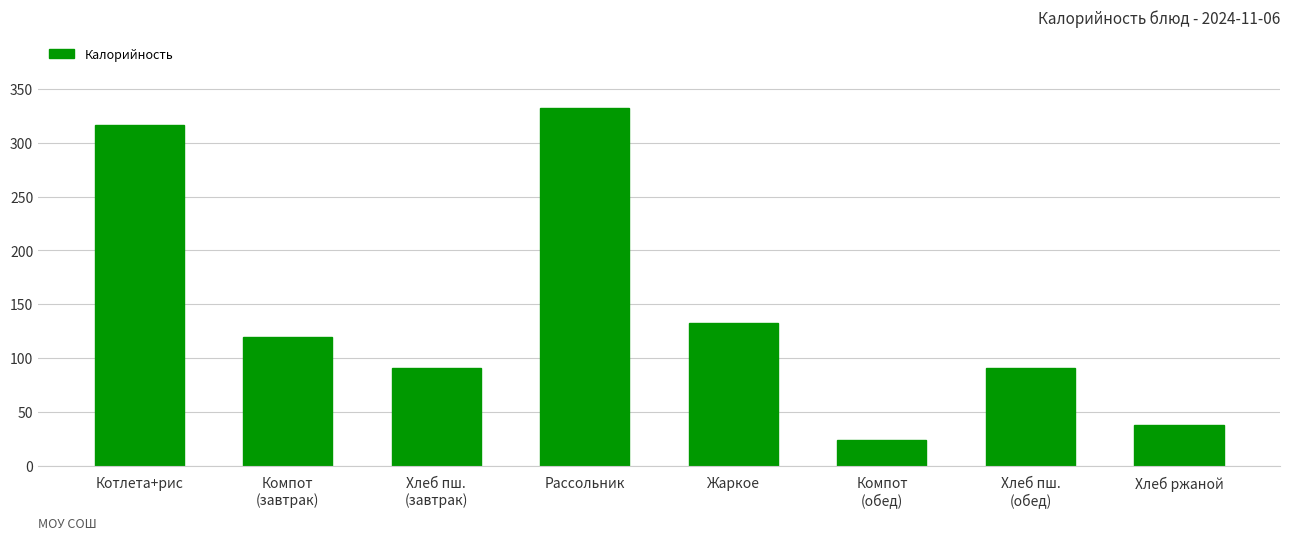

True or false: the data shows 37.6 at Хлеб ржаной.

True